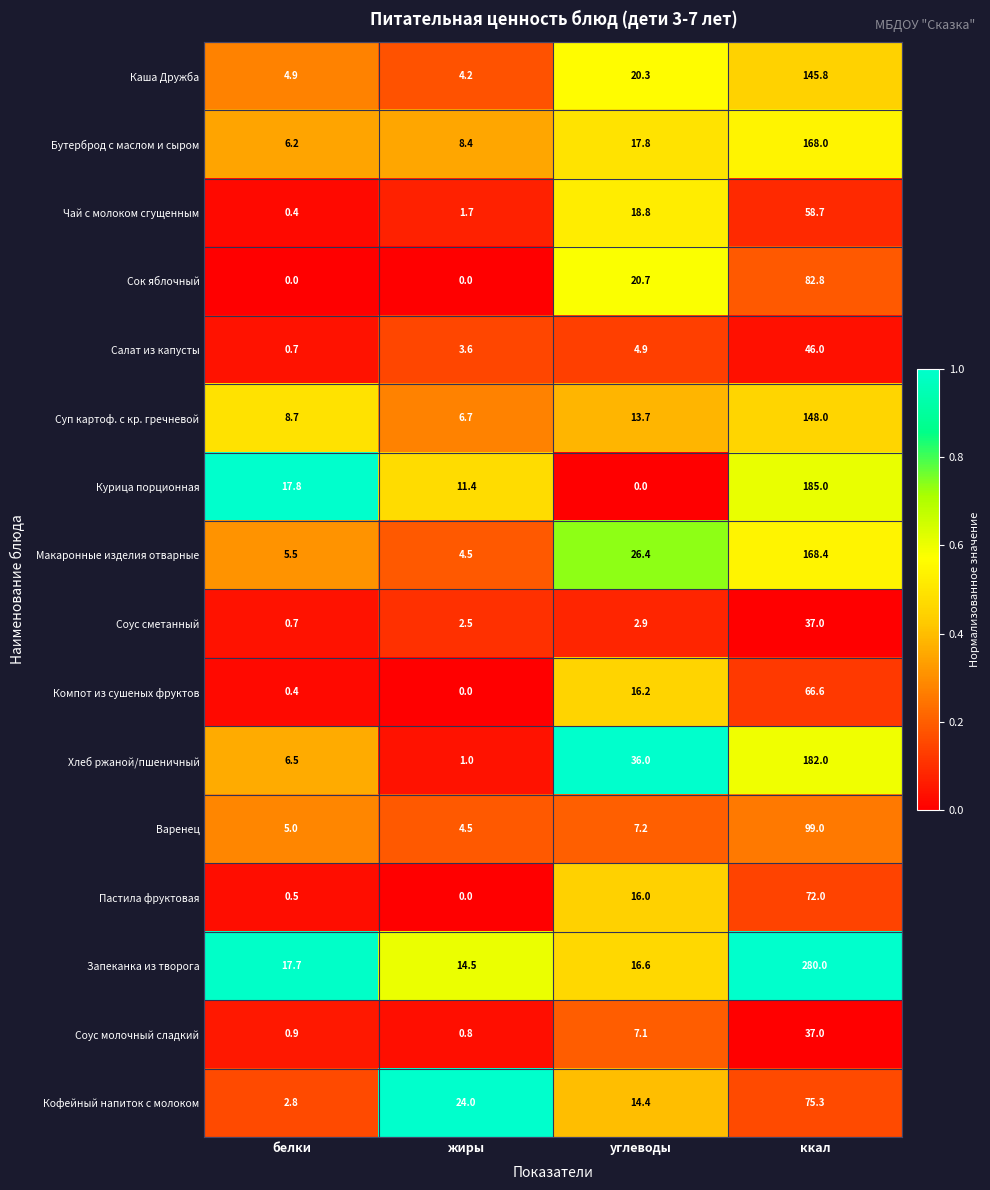

At which label does Пастила фруктовая reach its minimum?

жиры